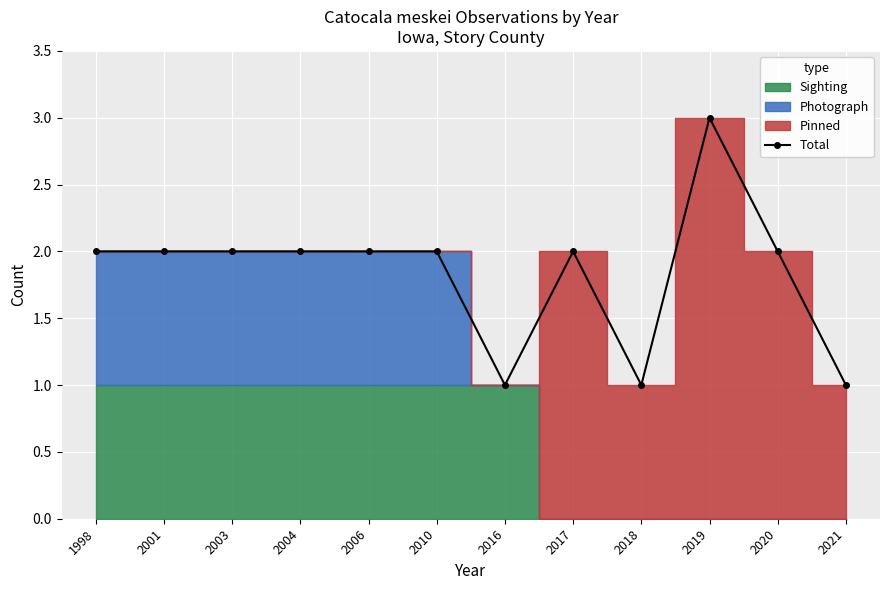

The Total series shows 1 at 2018. True or false?

True